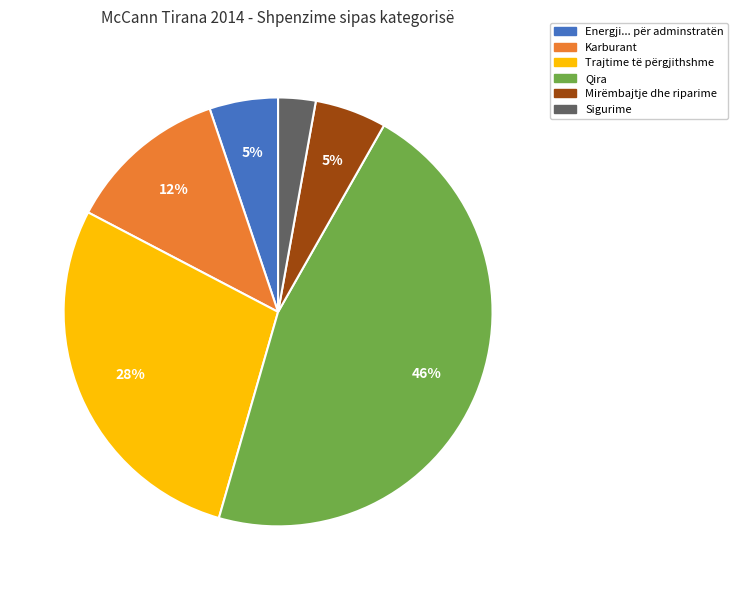

Do Karburant and Mirëmbajtje dhe riparime together represent more than half of the pie?

No